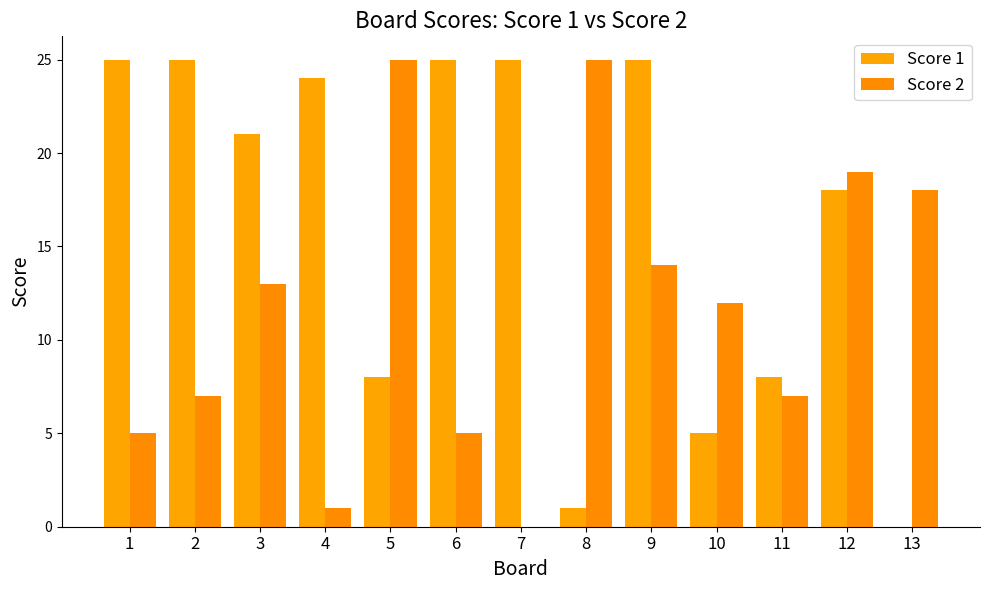

Does the chart contain stacked bars?

No